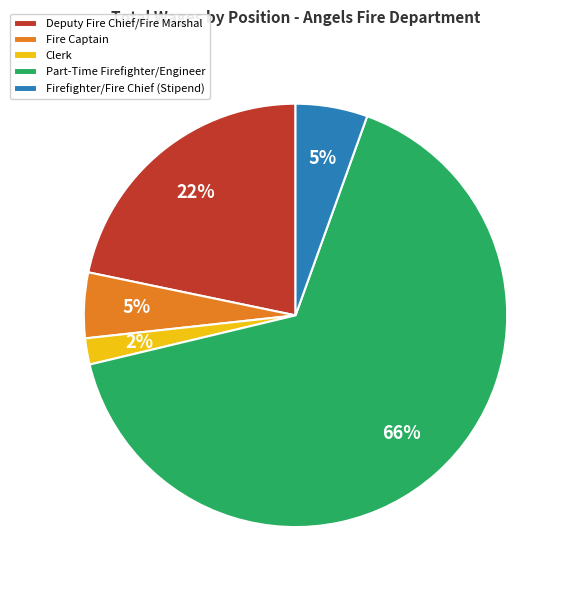

Is there a majority slice in this chart?

Yes